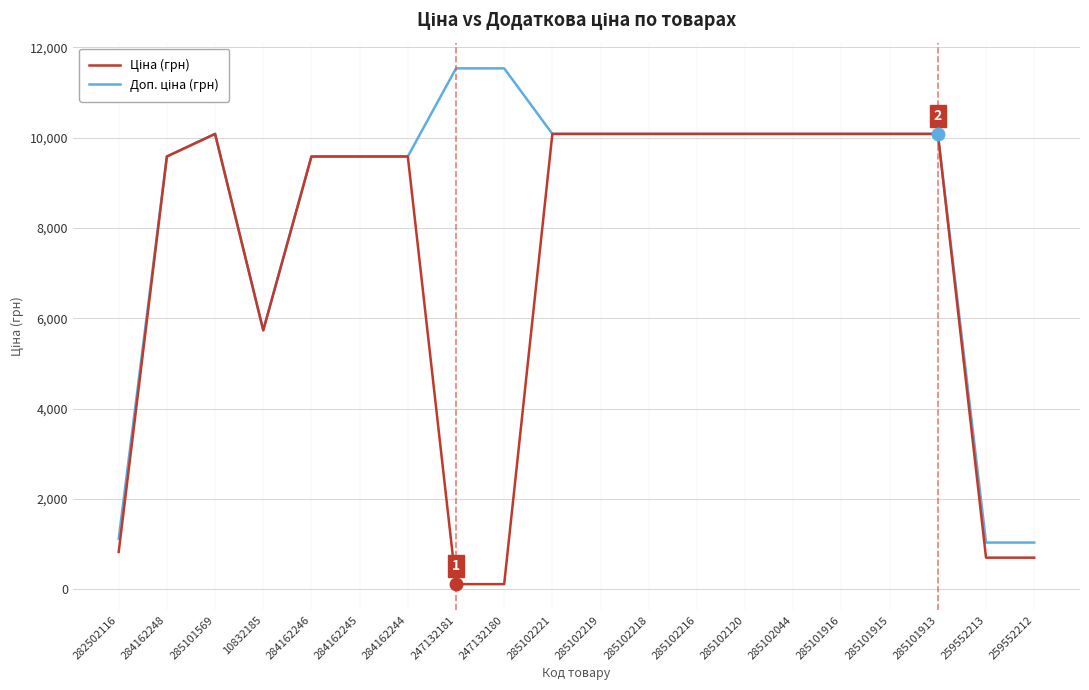

What is the total value across all series at 284162248?

19170.8